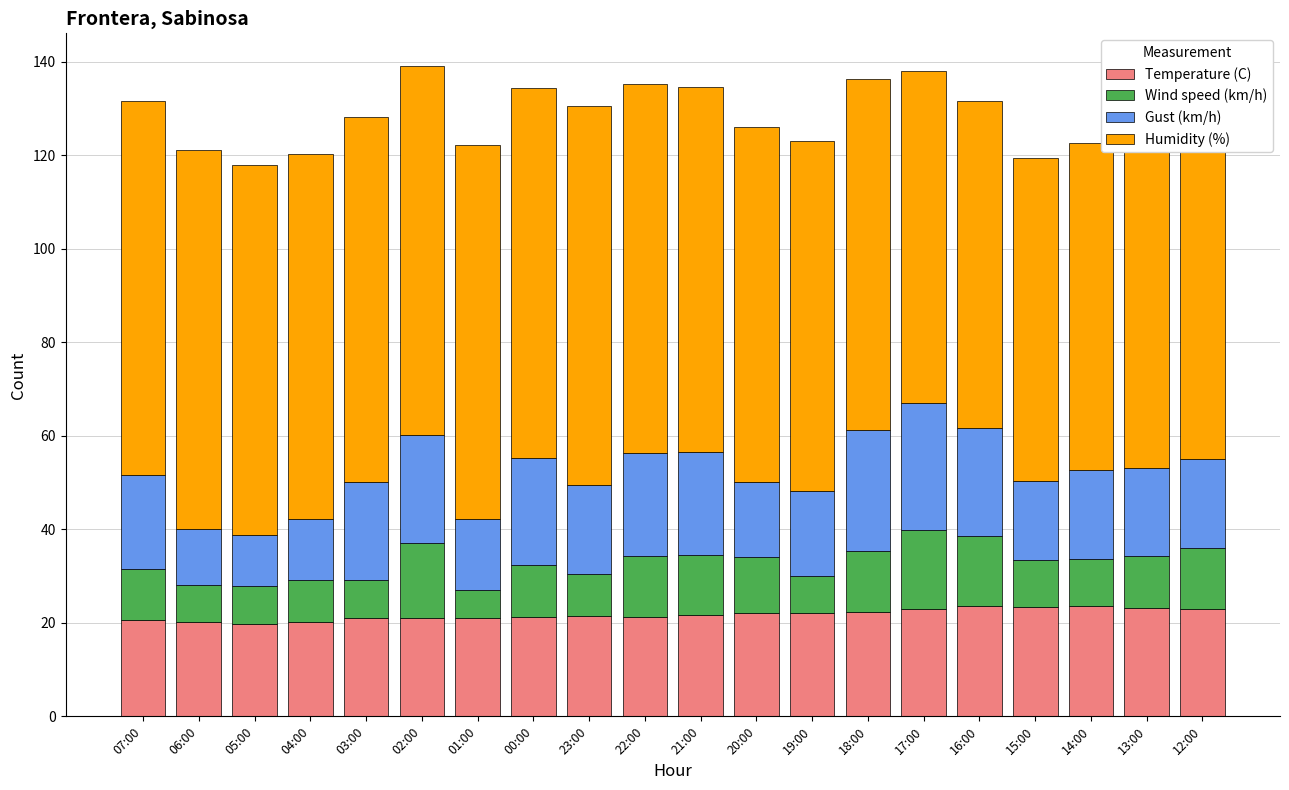

The value of Temperature (C) at 20:00 is 5.6. True or false?

False